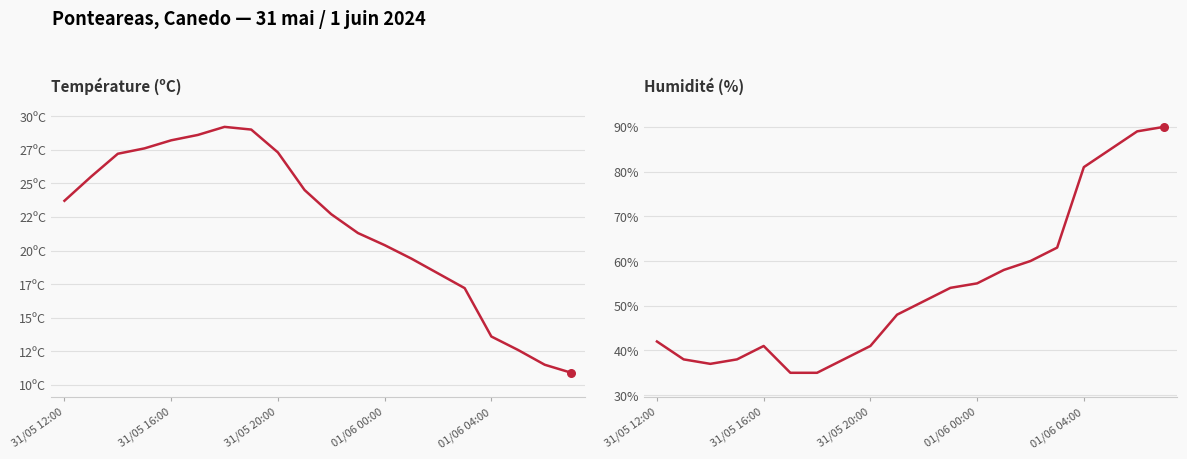

At which category is the sum across all series the highest?

19